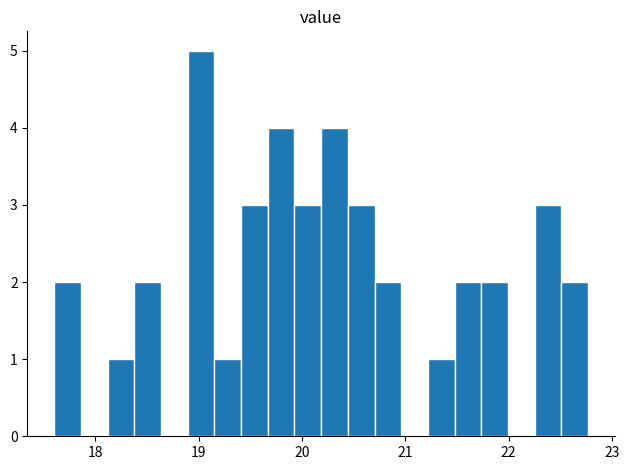

Read against the x-axis, roughly where is the centre of the tallest bar?

19.0